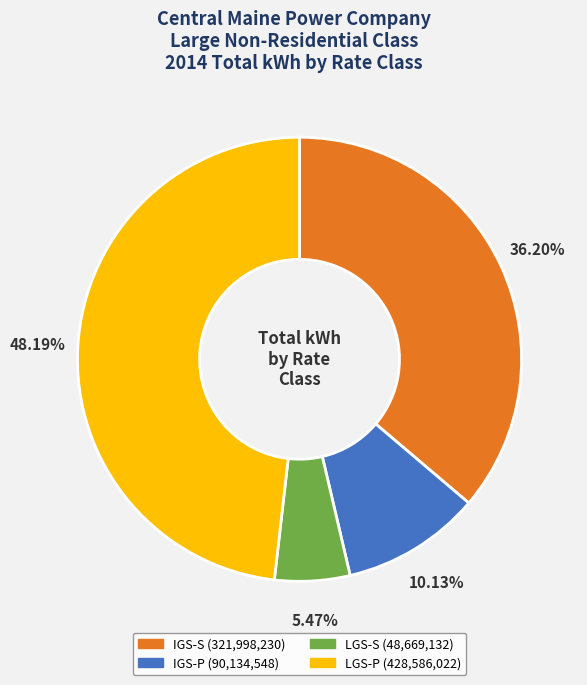

Rank the categories by value from highest to lowest.

LGS-P, IGS-S, IGS-P, LGS-S